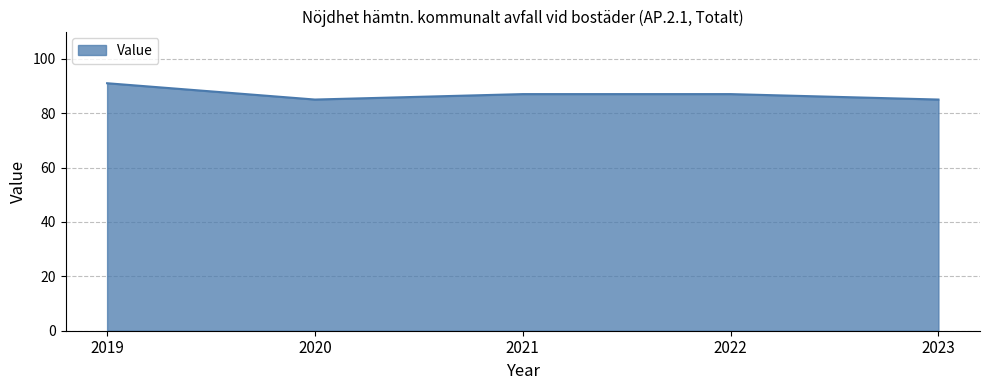

How many series are shown in this chart?

1